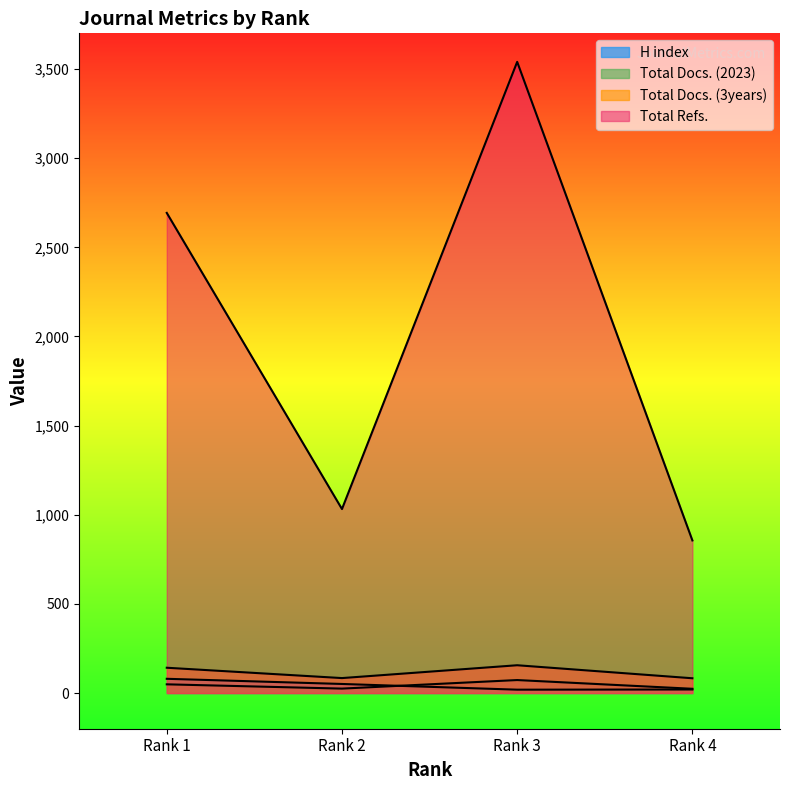

List the series in order of their peak value, lowest first.

Total Docs. (2023), H index, Total Docs. (3years), Total Refs.